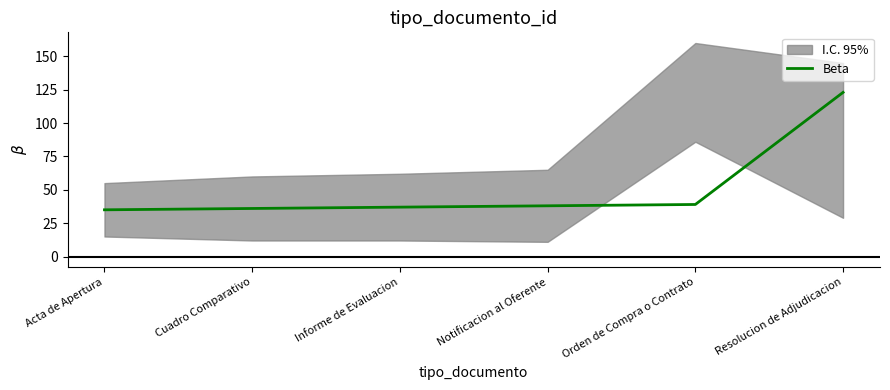

Which label corresponds to the smallest value in the chart?

Acta de Apertura